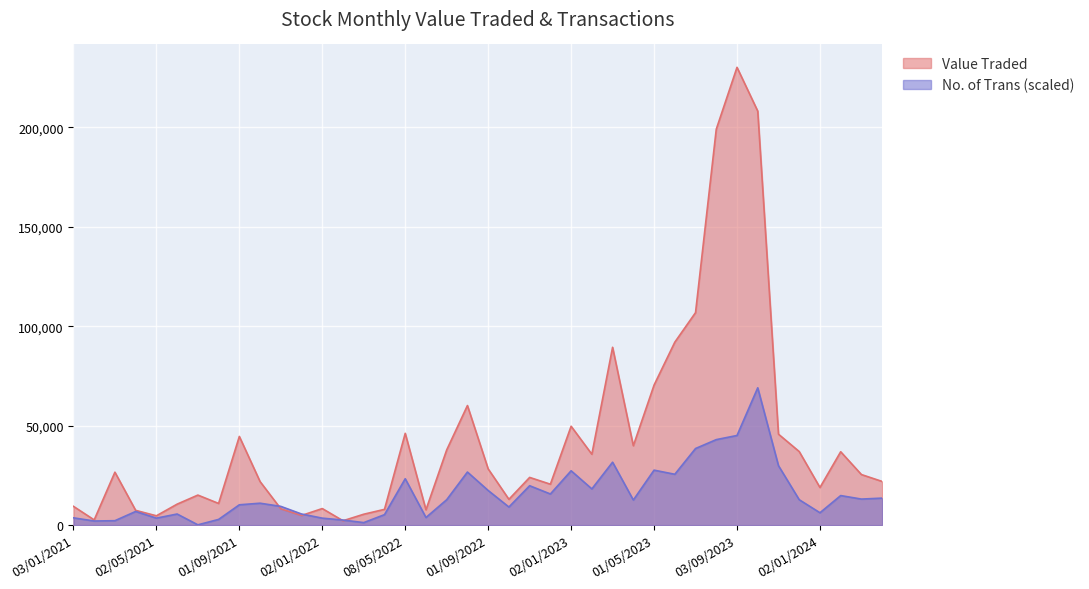

How many distinct data groups are displayed?

2